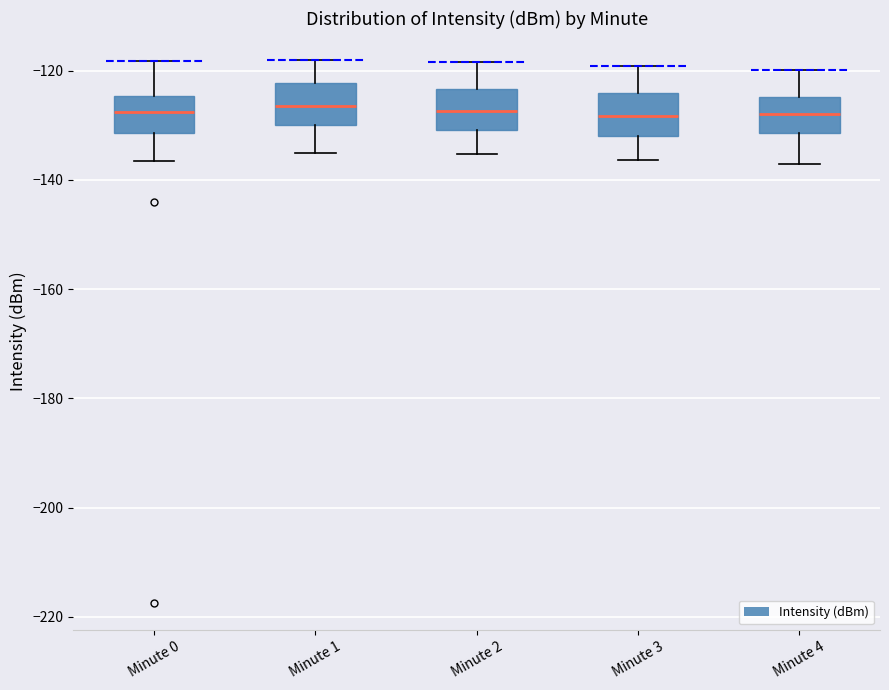

Reading left to right, transcribe this box plot: for each box, give where its median line is, the range the box spans, and where its two whiskers end, as read against the y-axis. The values are not printed on the chart, so give them approximately, as read against the axis.

Minute 0: median -128, box -132 to -124, whiskers -136 to -118
Minute 1: median -126, box -130 to -122, whiskers -136 to -118
Minute 2: median -128, box -130 to -124, whiskers -136 to -118
Minute 3: median -128, box -132 to -124, whiskers -136 to -120
Minute 4: median -128, box -132 to -124, whiskers -138 to -120